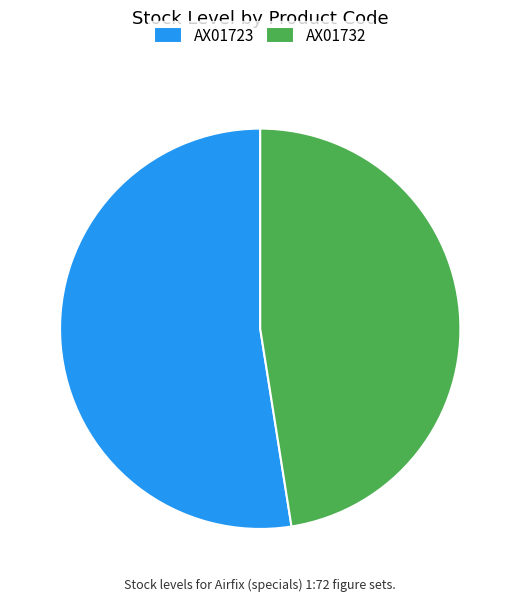

The AX01723 slice represents 64% of the pie. True or false?

False